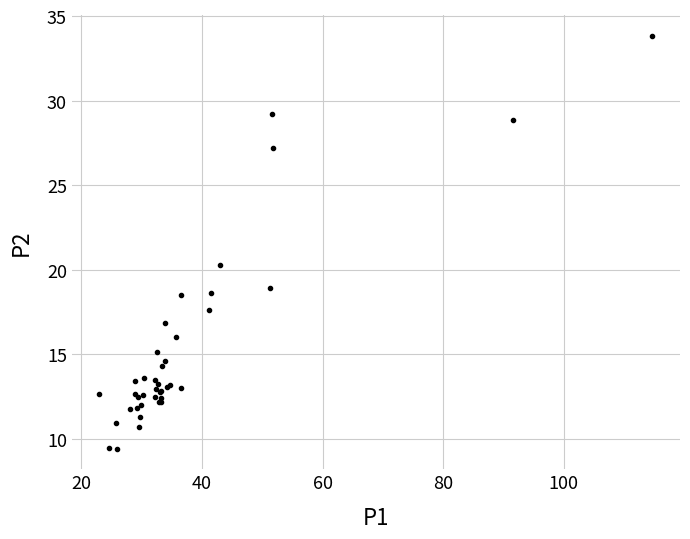

What Y value in the scatter plot is closest to 21?

20.3